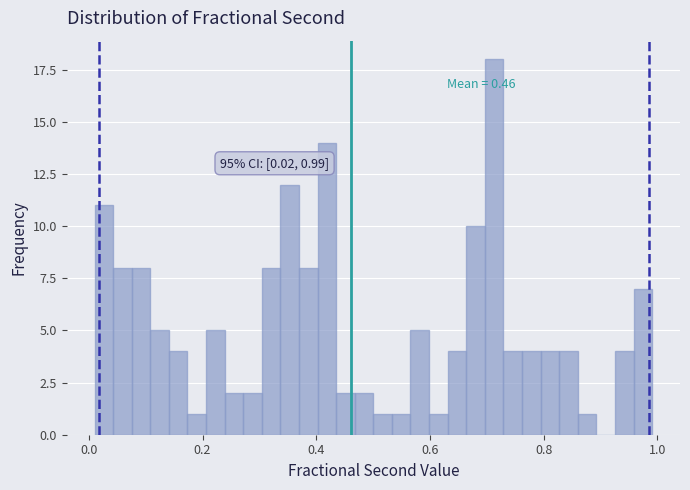

Read against the x-axis, roughly where is the centre of the tallest bar?

0.72